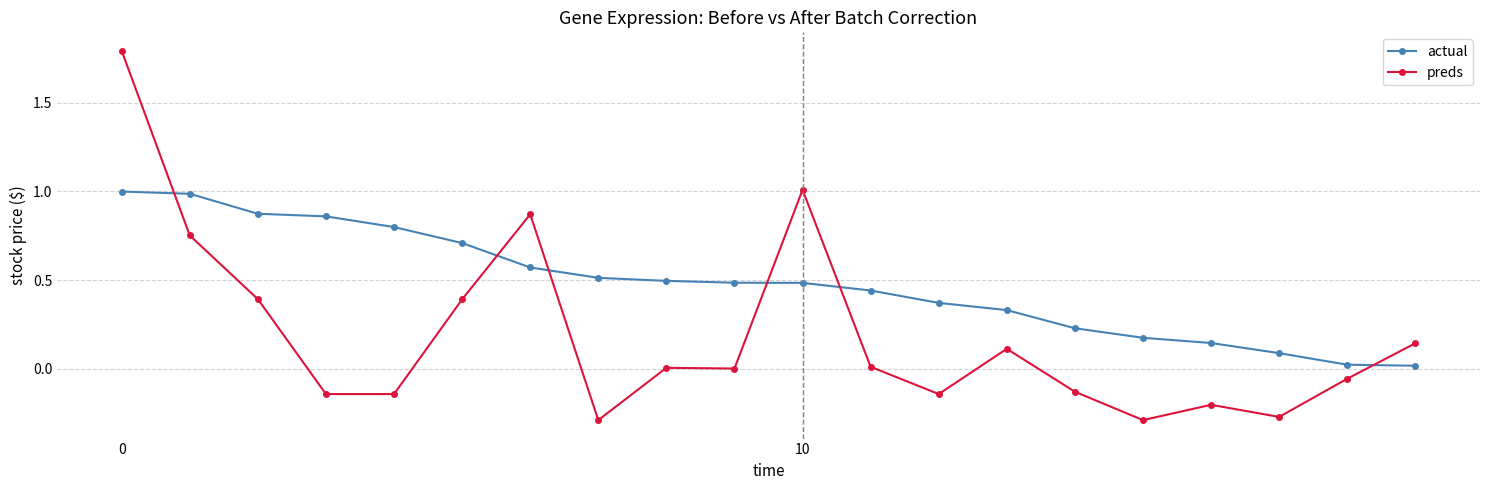

What is the maximum value shown in the chart?

1.8